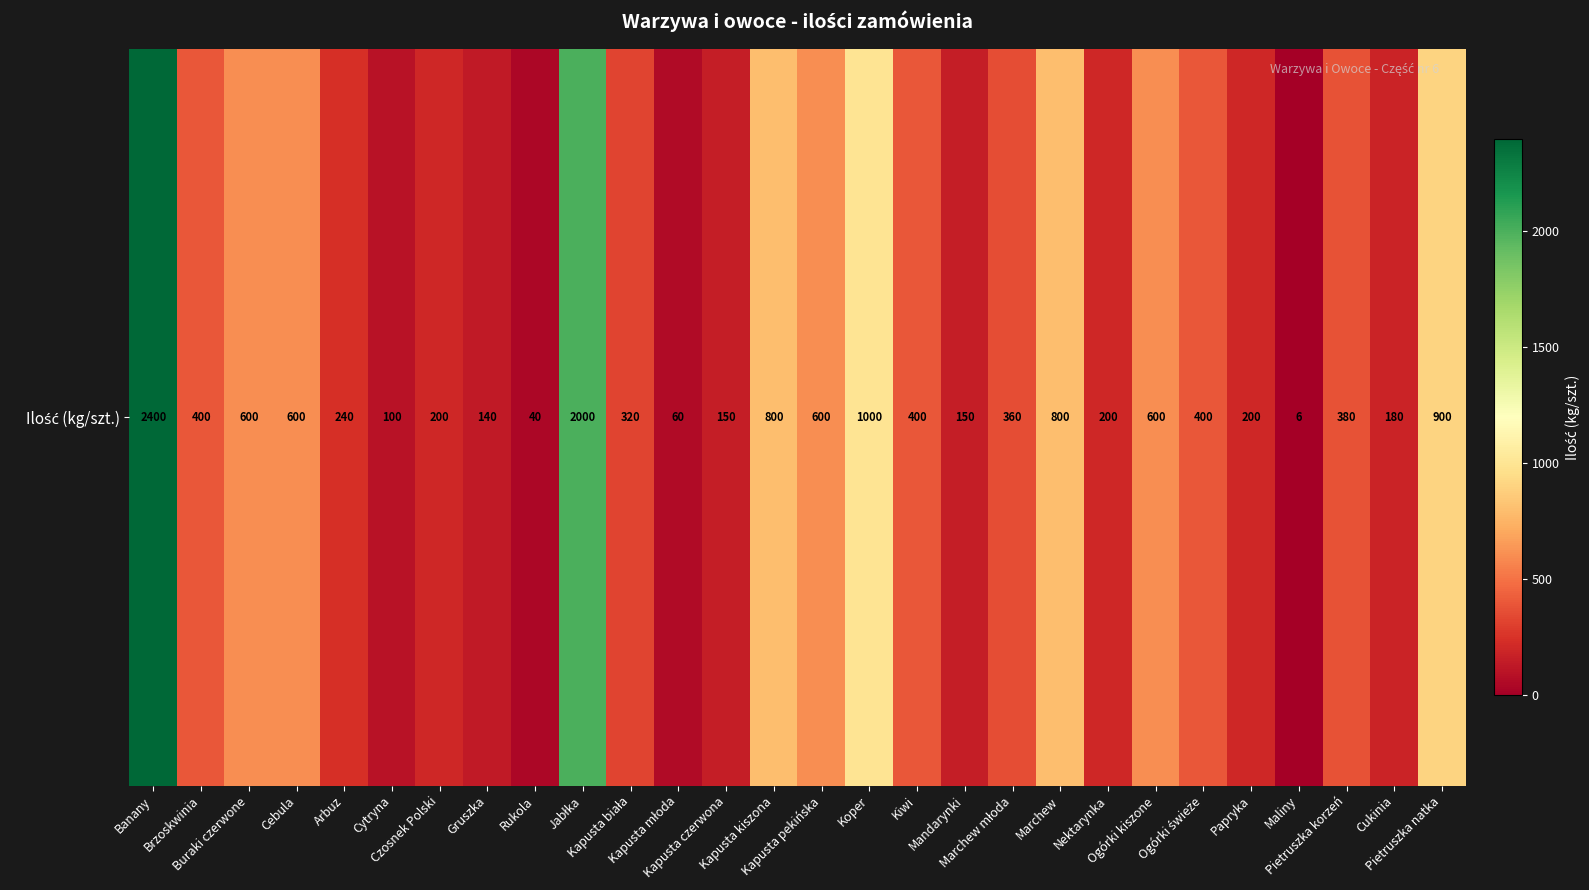

What is the ratio of the value at Nektarynka to the value at Kapusta biała?

0.6